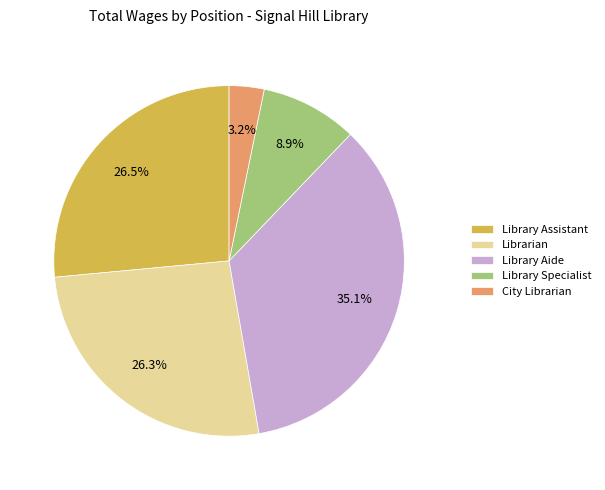

What is the ratio of the value at Librarian to the value at Library Aide?

0.7